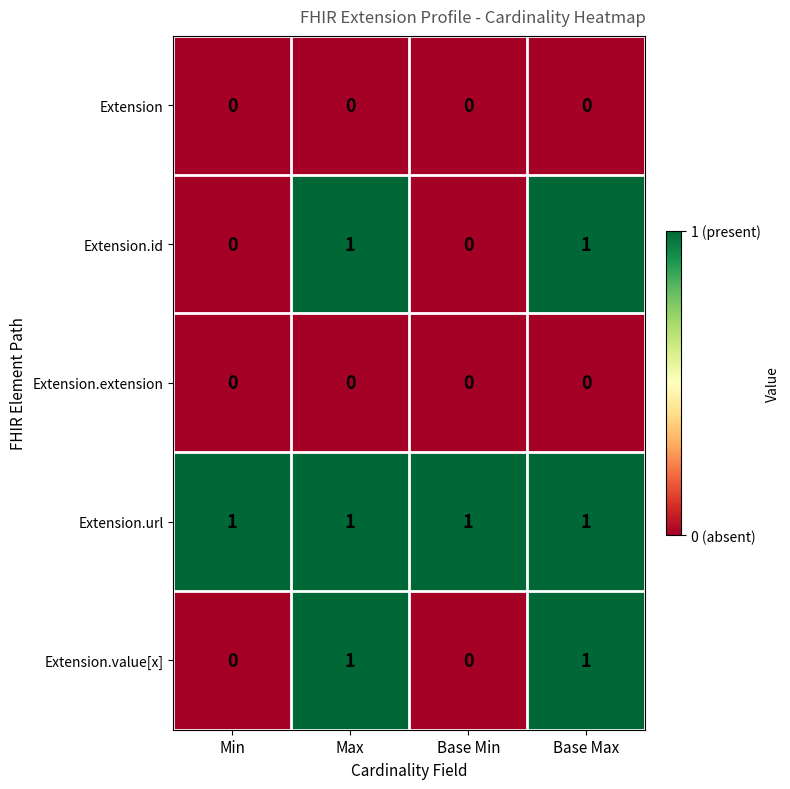

At how many categories does at least one series exceed 0?

4